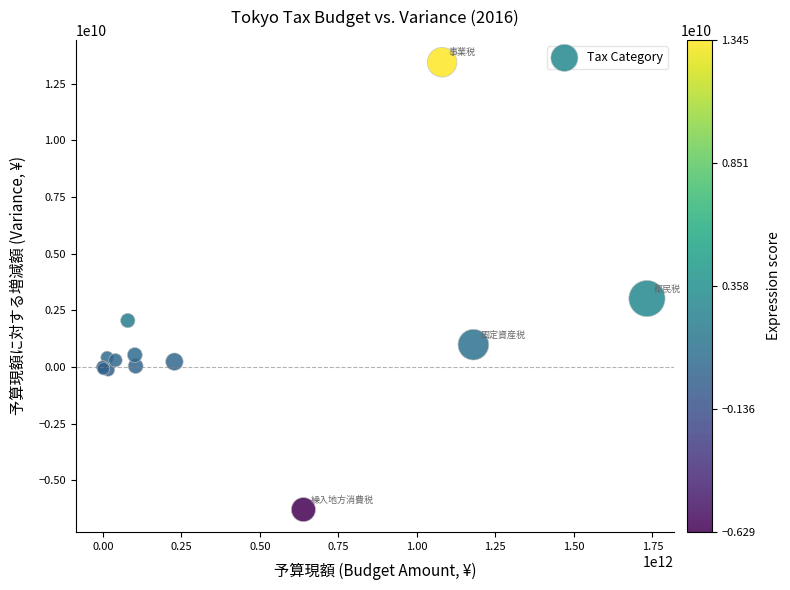

What Y value in the scatter plot is closest to 3579077385?

3022129864